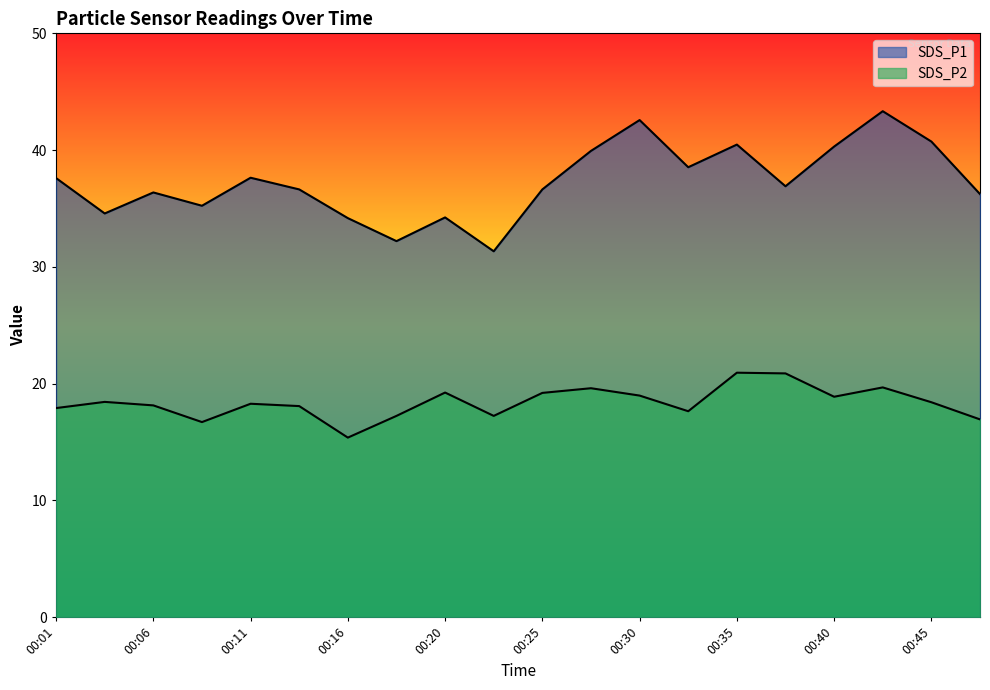

Which has a higher value, 00:04 or 00:18?

00:04